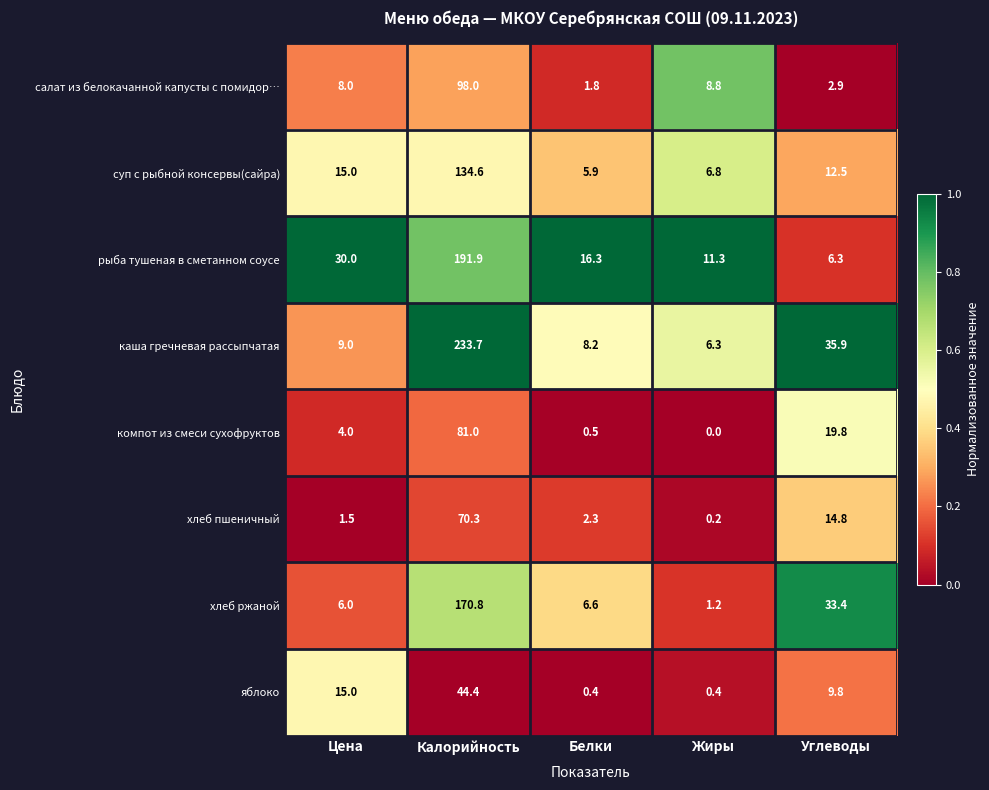

What is the total value across all series at Жиры?

35.0